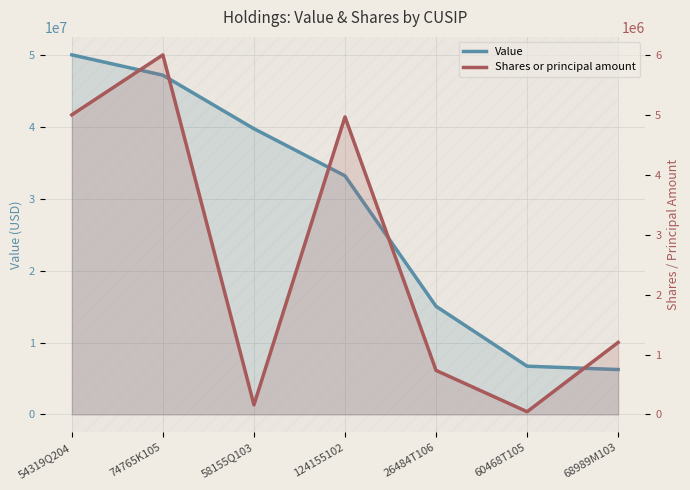

True or false: Shares or principal amount has a value of 1201982 at 68989M103.

True